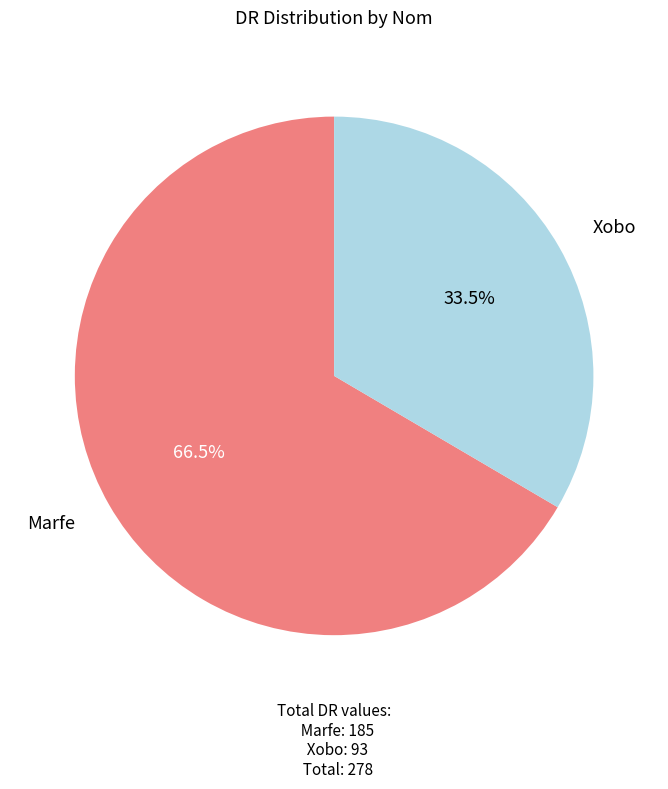

Count the number of slices in the pie.

2